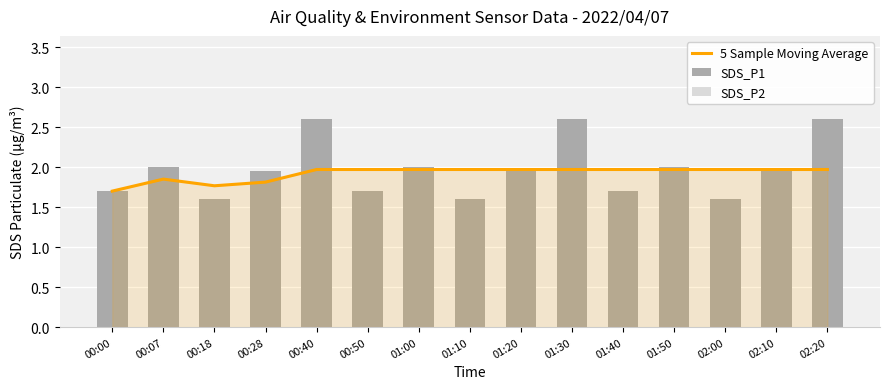

At which category is the sum across all series the highest?

00:40